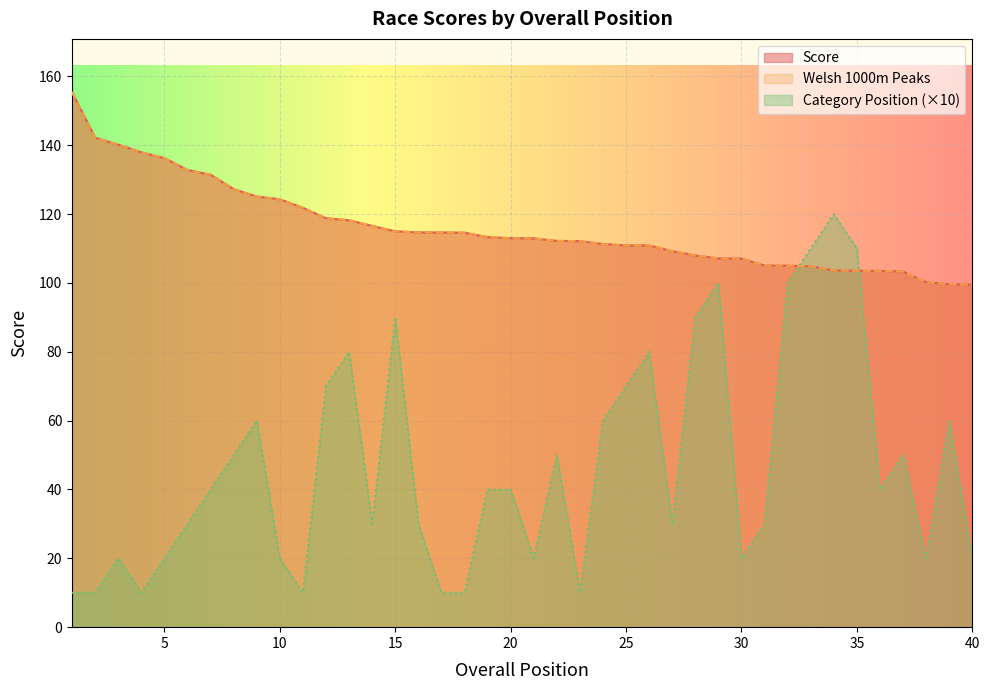

True or false: Welsh 1000m Peaks/Copaon 1000m Cymru and Score intersect in this chart.

False